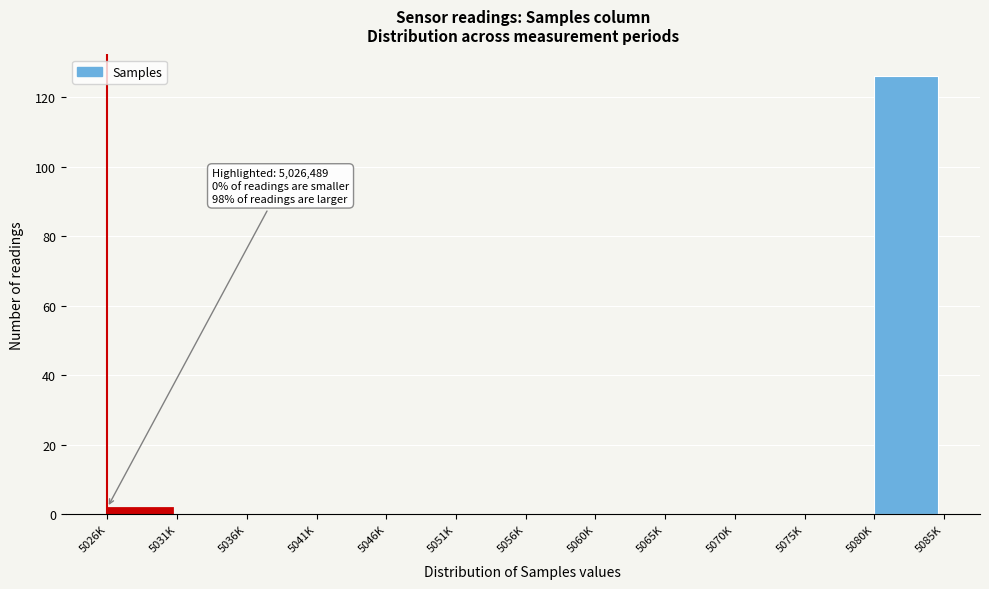

Reading left to right, extract all data points from this chart.

5026K=2	5031K=0	5036K=0	5041K=0	5046K=0	5051K=0	5056K=0	5060K=0	5065K=0	5070K=0	5075K=0	5080K=126